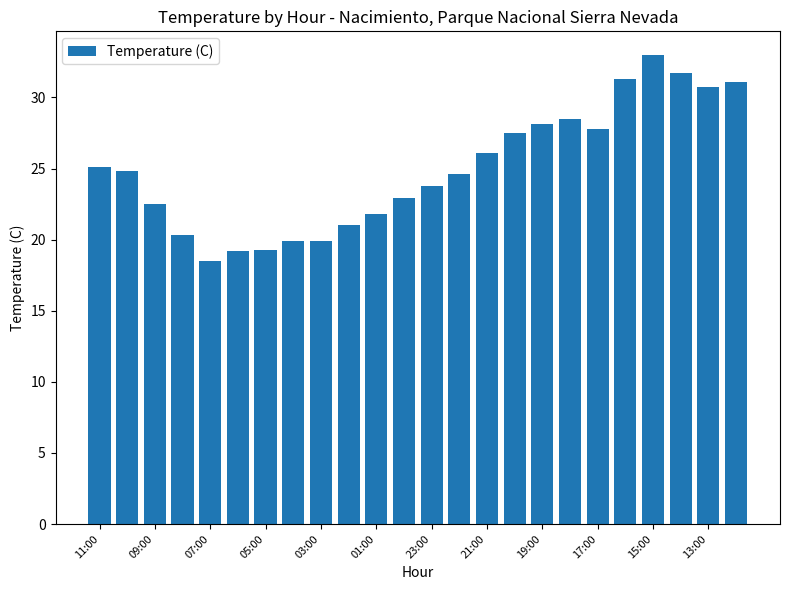

What is the greatest value displayed?

33.0